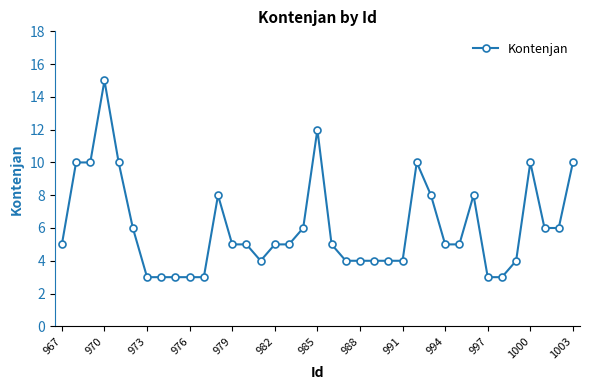

What is the difference between the second highest and minimum values?

9